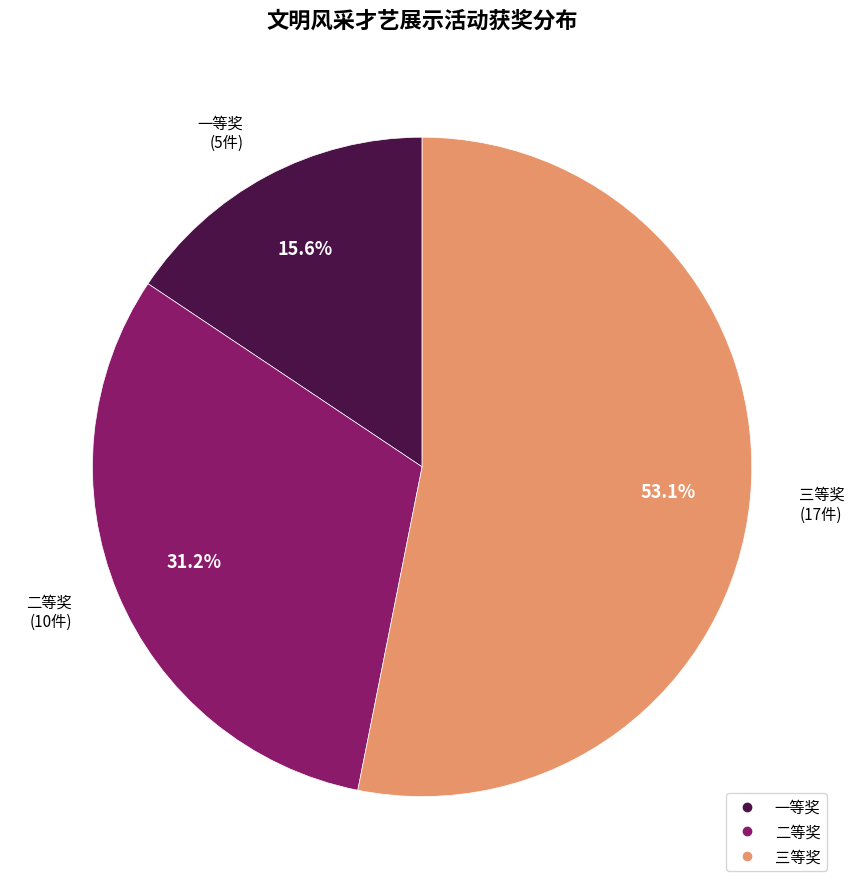

What is the ratio of the value at 一等奖 to the value at 二等奖?

0.5